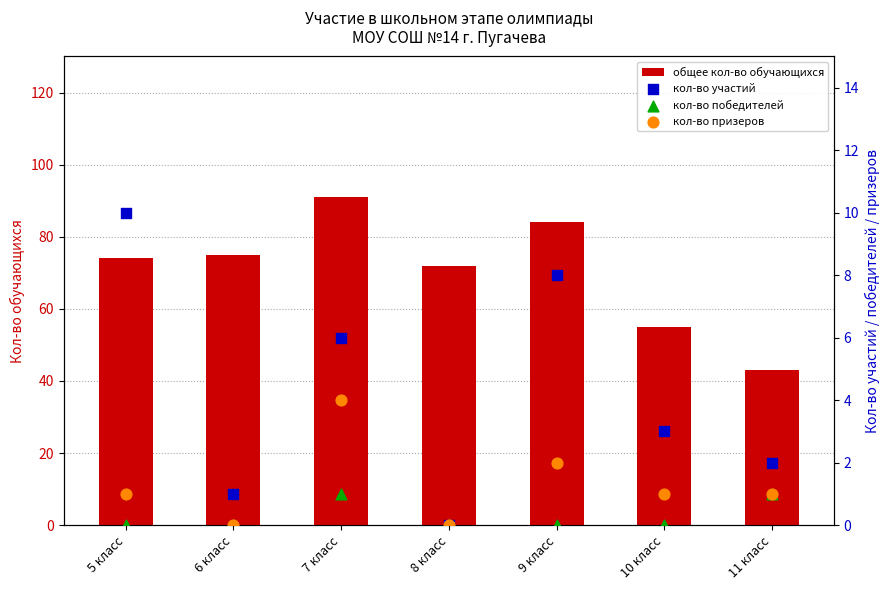

Is the value of кол-во участий at 10 класс greater than the value of кол-во победителей at 11 класс?

Yes